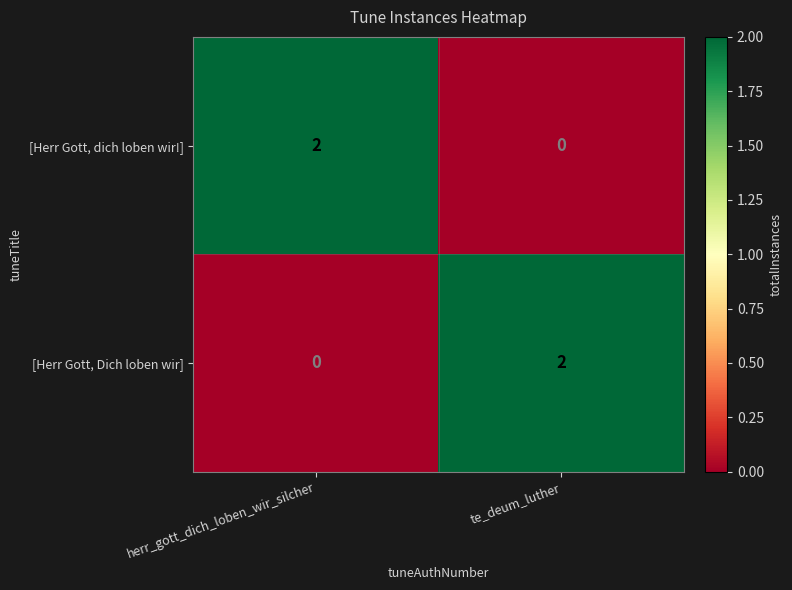

At which label does [Herr Gott, Dich loben wir] reach its peak?

te_deum_luther